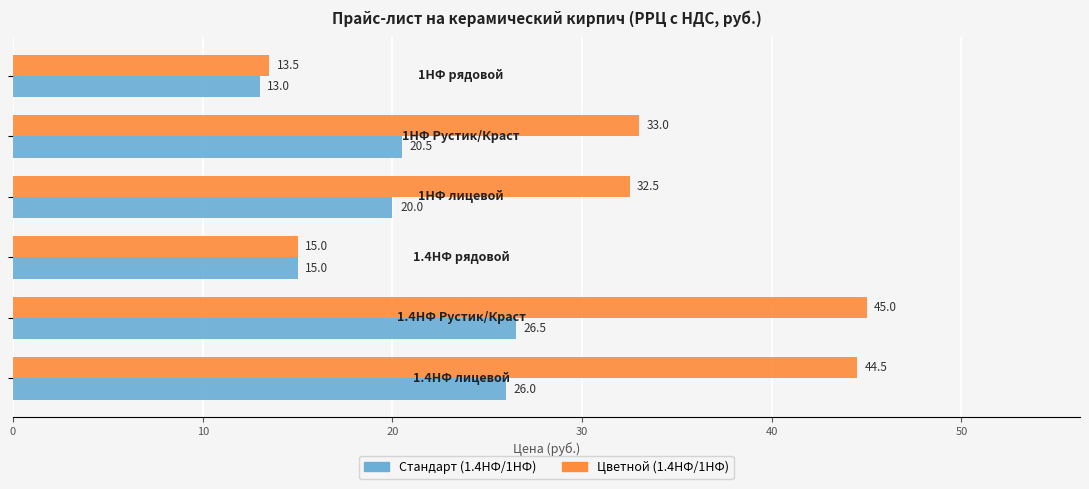

Which series has the largest range (max minus min)?

Цветной (1.4НФ/1НФ)